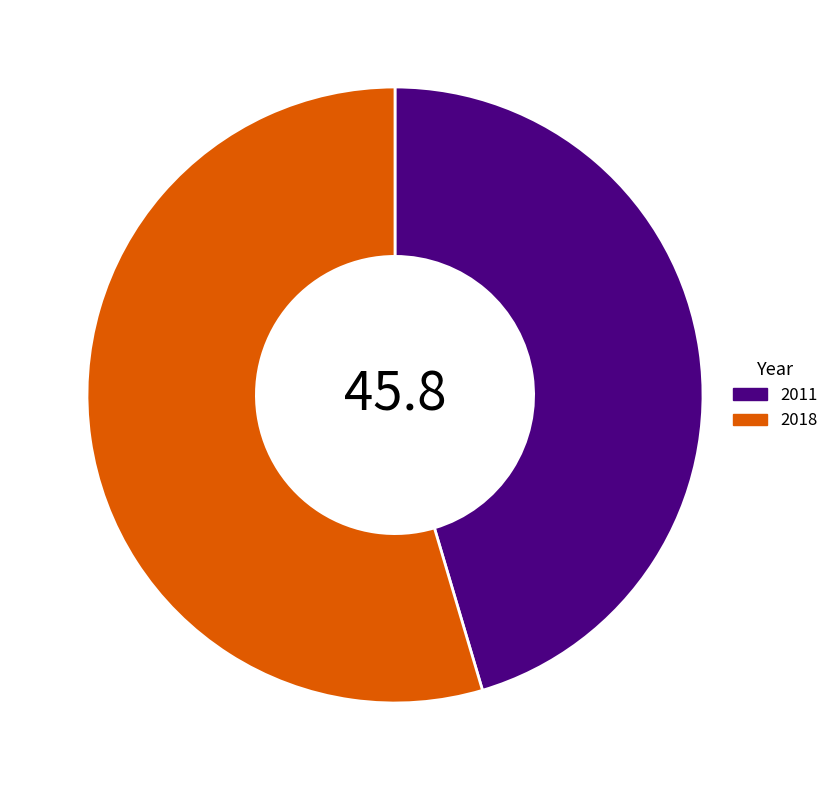

Which has a higher value, 2011 or 2018?

2018